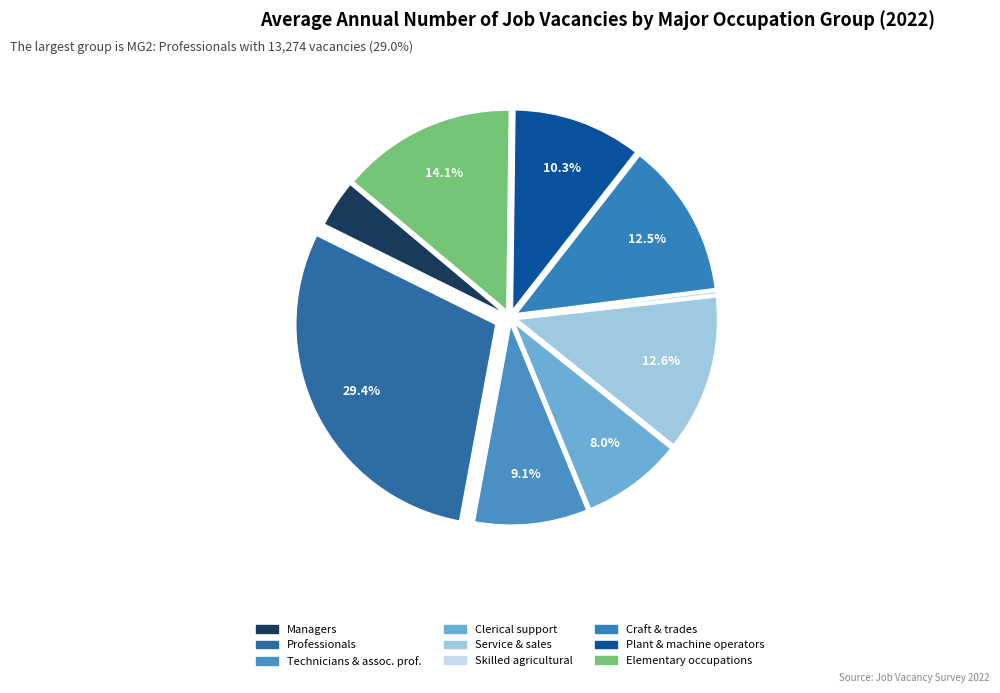

How many slices are in this pie chart?

9